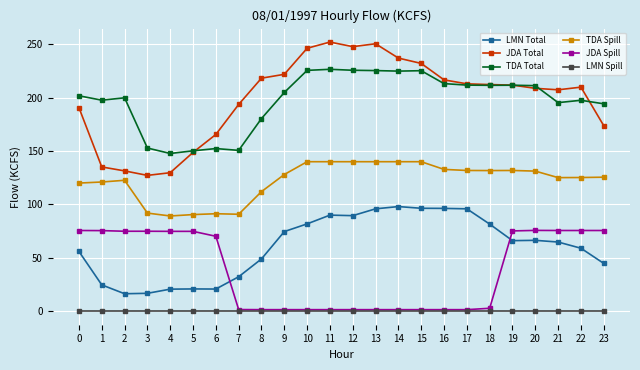

True or false: JDA Spill has more than 0 points higher than both neighbors.

True